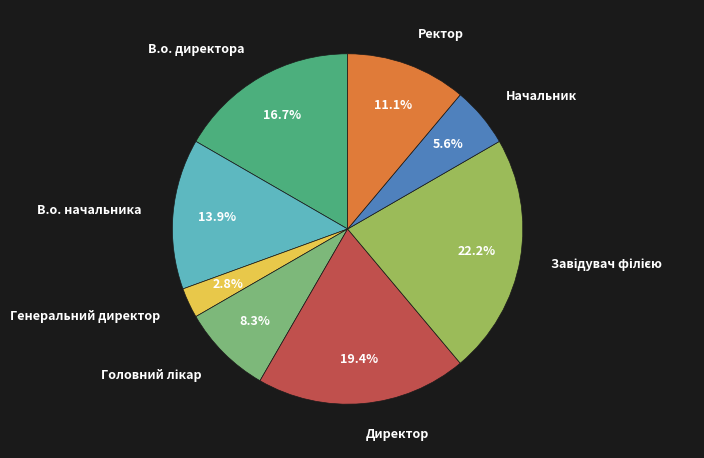

Is there a majority slice in this chart?

No